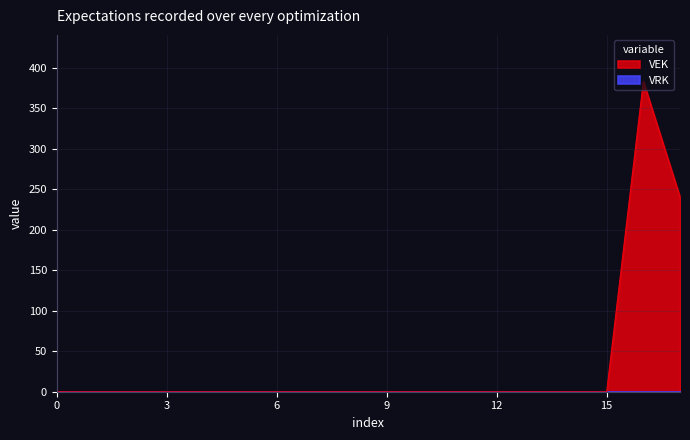

The VEK series shows 0 at 12. True or false?

True